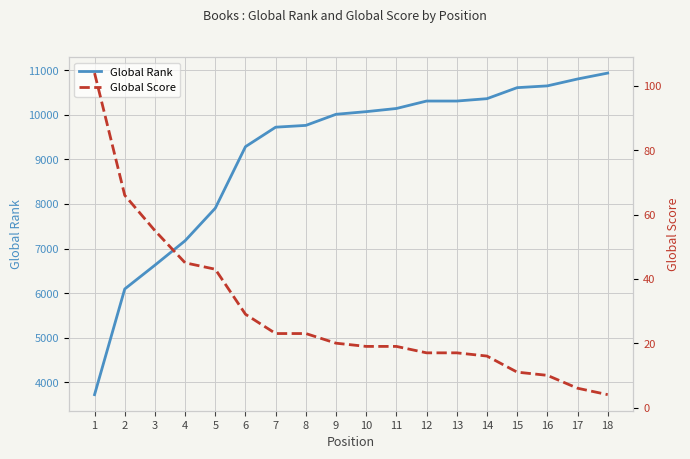

What is the maximum value shown in the chart?

10935